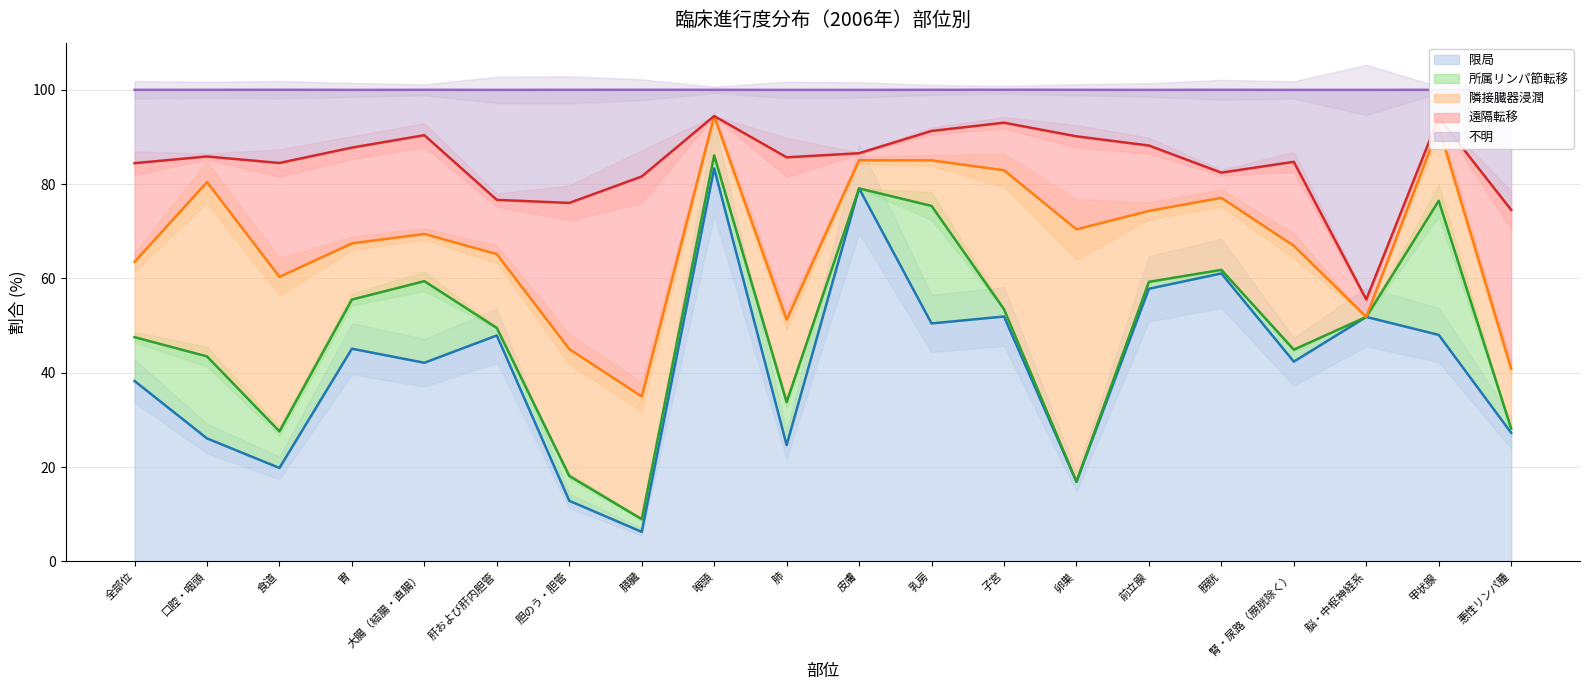

At 喉頭, list the series in order from largest to smallest.

限局, 隣接臓器浸潤, 不明, 所属リンパ節転移, 遠隔転移